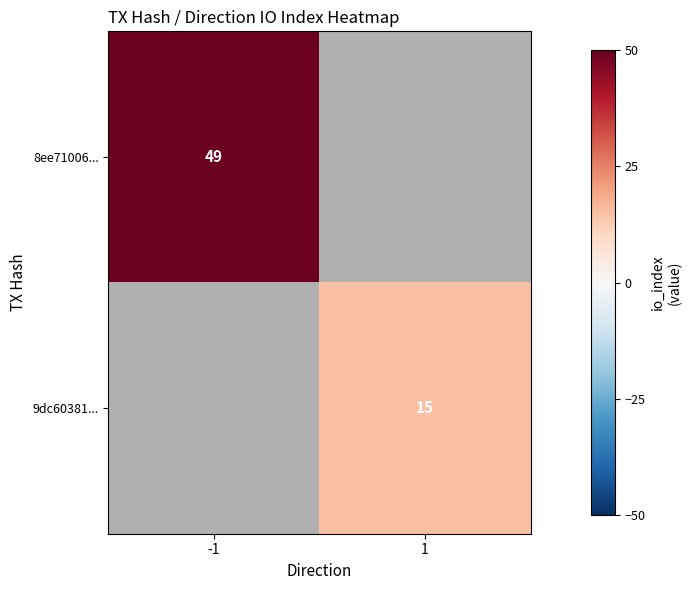

True or false: 9dc60381... has a value of 10 at 1.

False